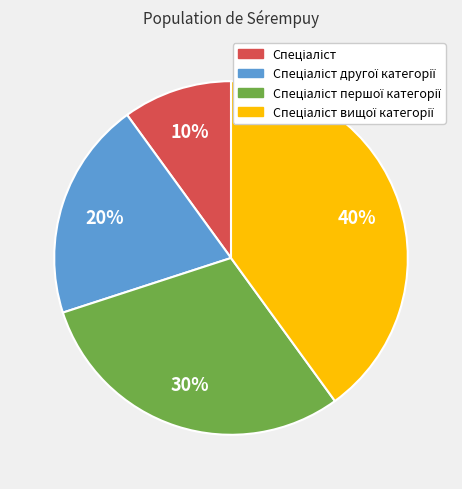

To the nearest percent, what is the average slice percentage?

25%